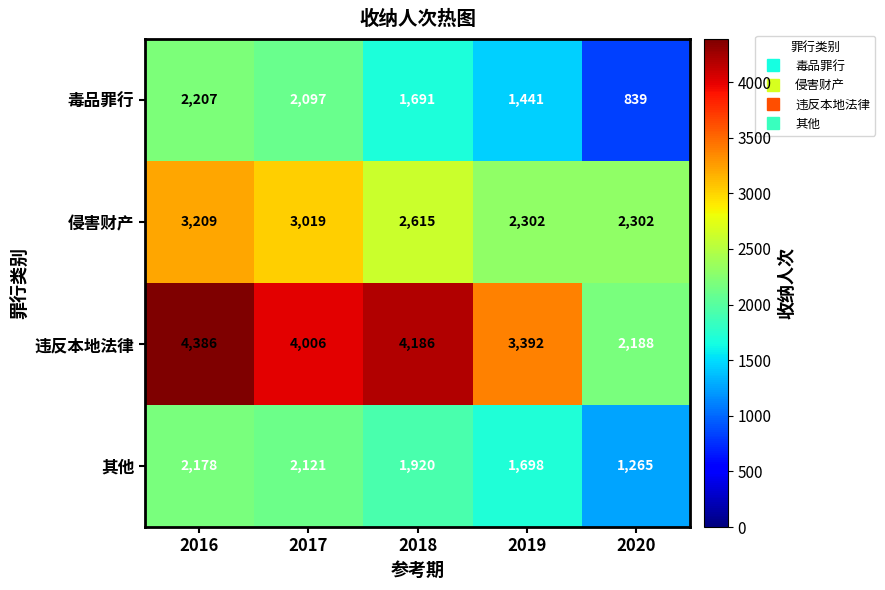

Where is 侵害财产 nearest to the value 2755?

2018